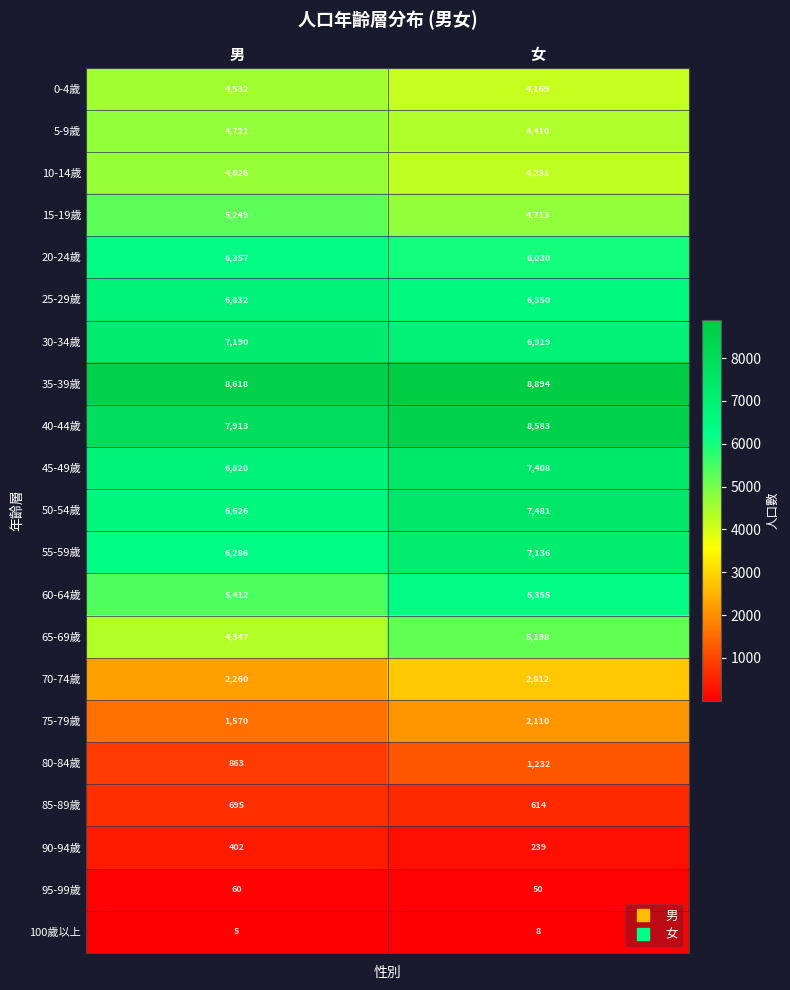

Which category has the highest value across all series?

女